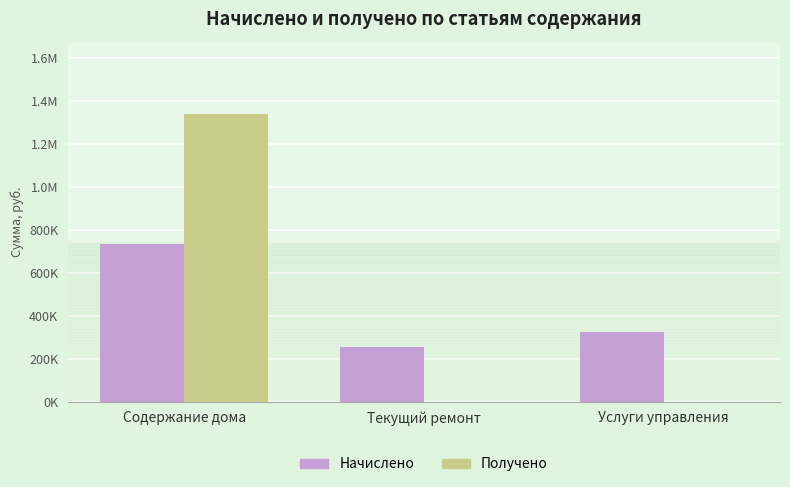

Does the chart contain stacked bars?

No